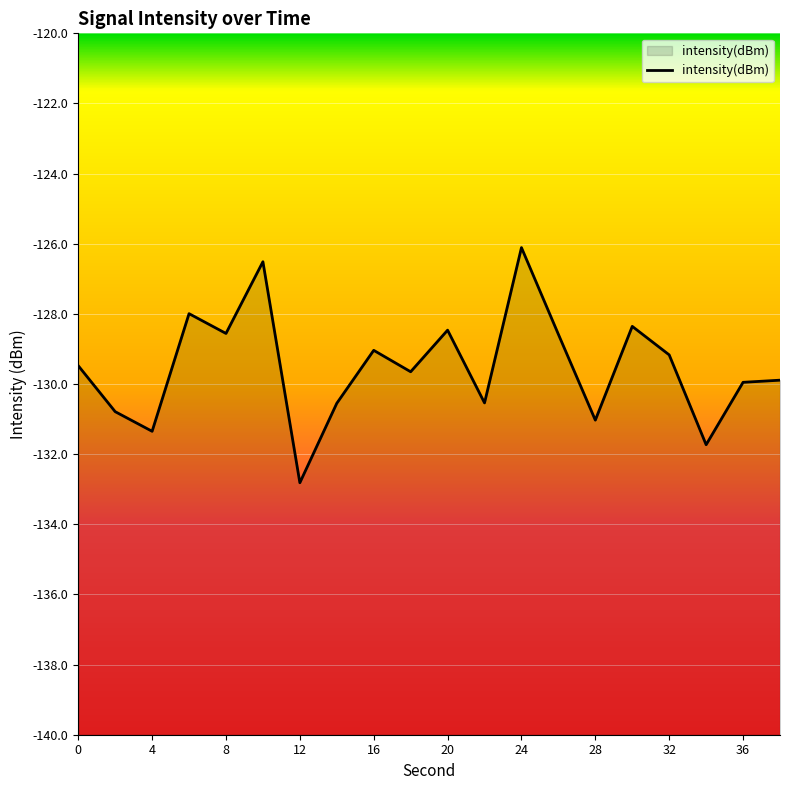

Where does the data first go above -129?

6